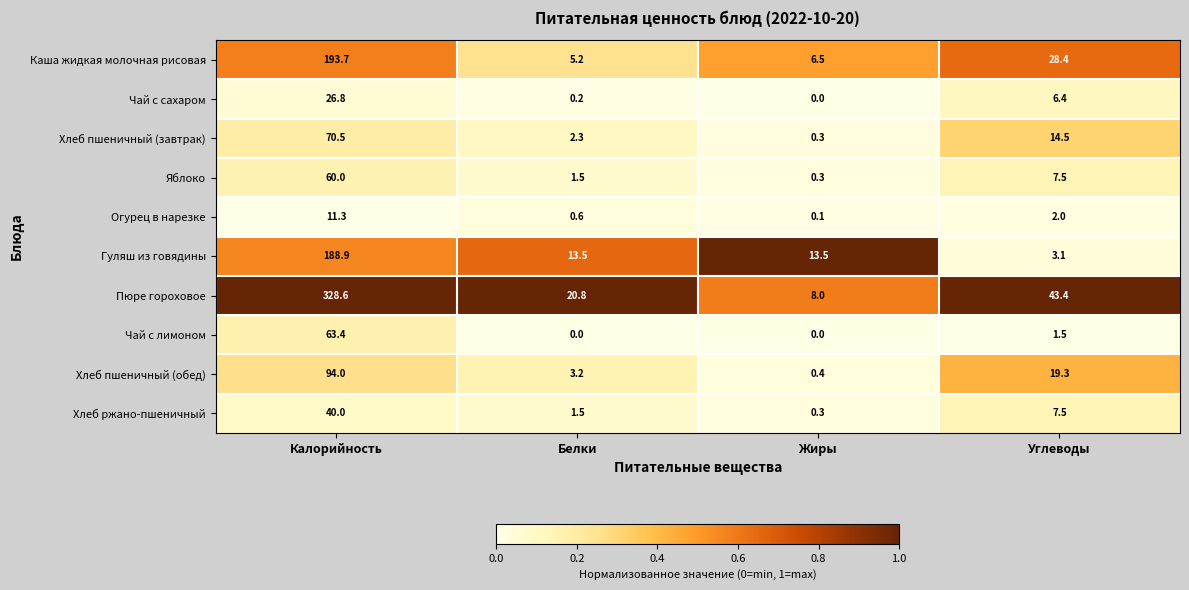

Which series has the widest spread of values?

Пюре гороховое